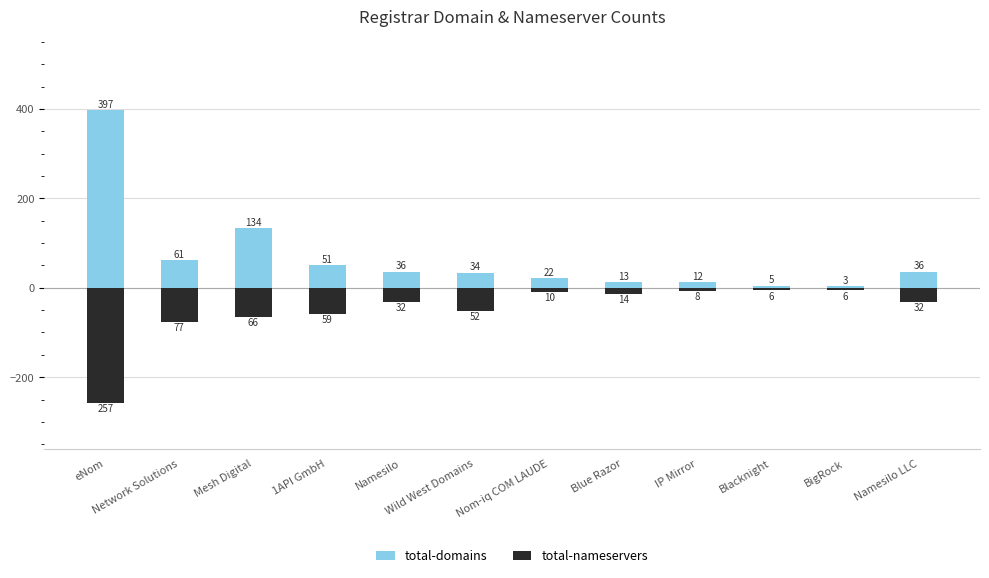

True or false: total-domains has a value of 22 at Nom-iq COM LAUDE.

True